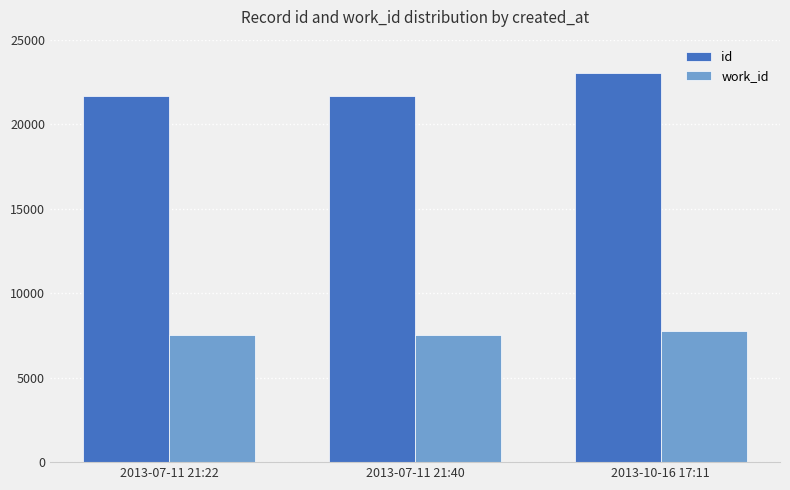

Is the value of id at 2013-07-11 21:22 greater than the value of work_id at 2013-07-11 21:40?

Yes